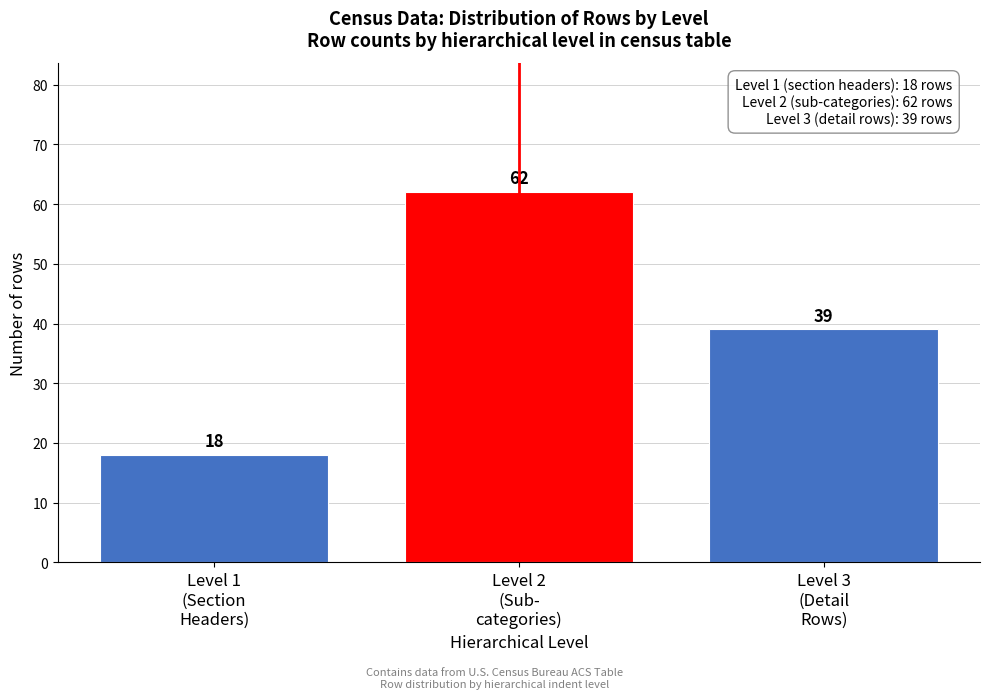

Reading left to right, list all the values displayed in this chart.

18	62	39